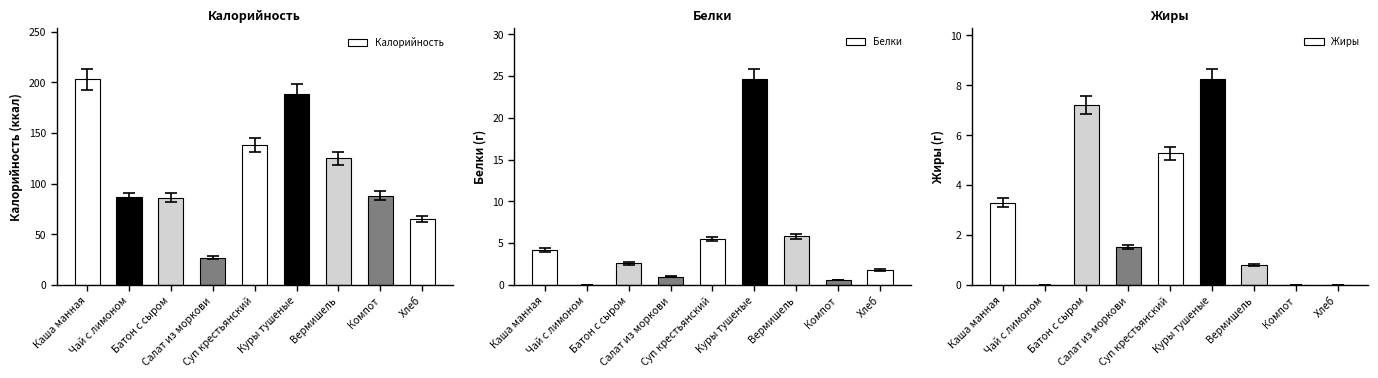

What is the label of the 9th bar from the left?

Хлеб